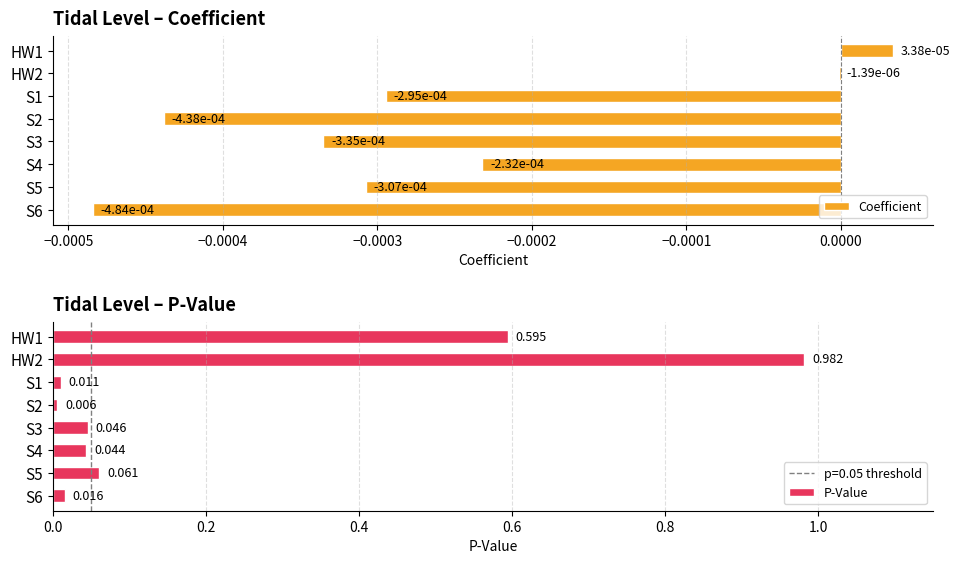

The P-Value series shows 0.0 at S3. True or false?

False